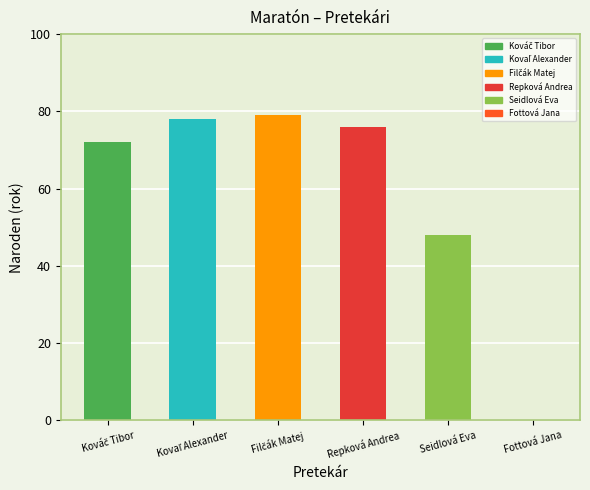

What is the sum of all values?

353